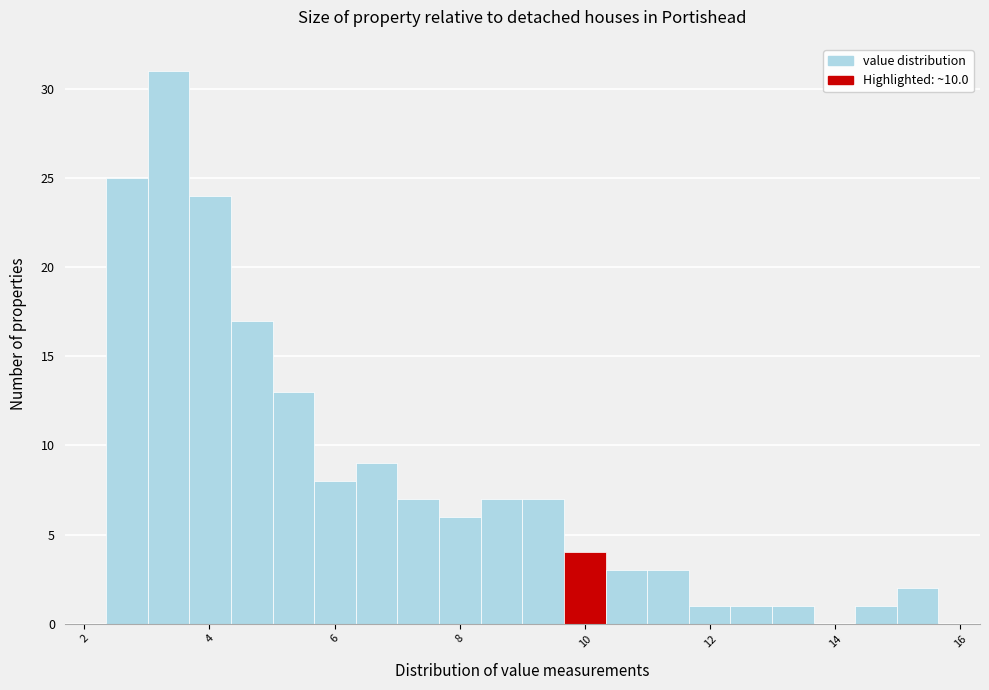

Around what value on the x-axis is the tallest bar? Give the approximate position of its centre, as read against the axis.

3.4